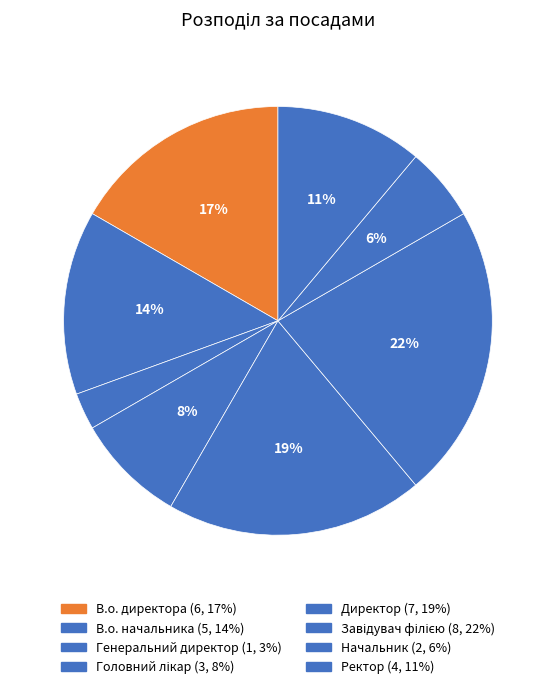

Is there any slice that represents more than half of the pie?

No